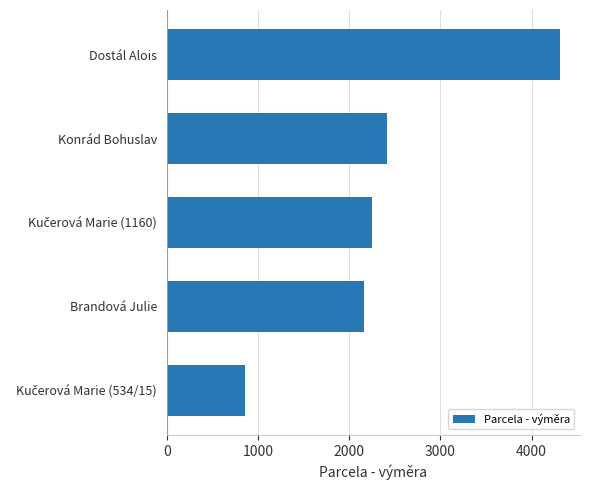

What is the sum of the values at Dostál Alois and Brandová Julie?

6480